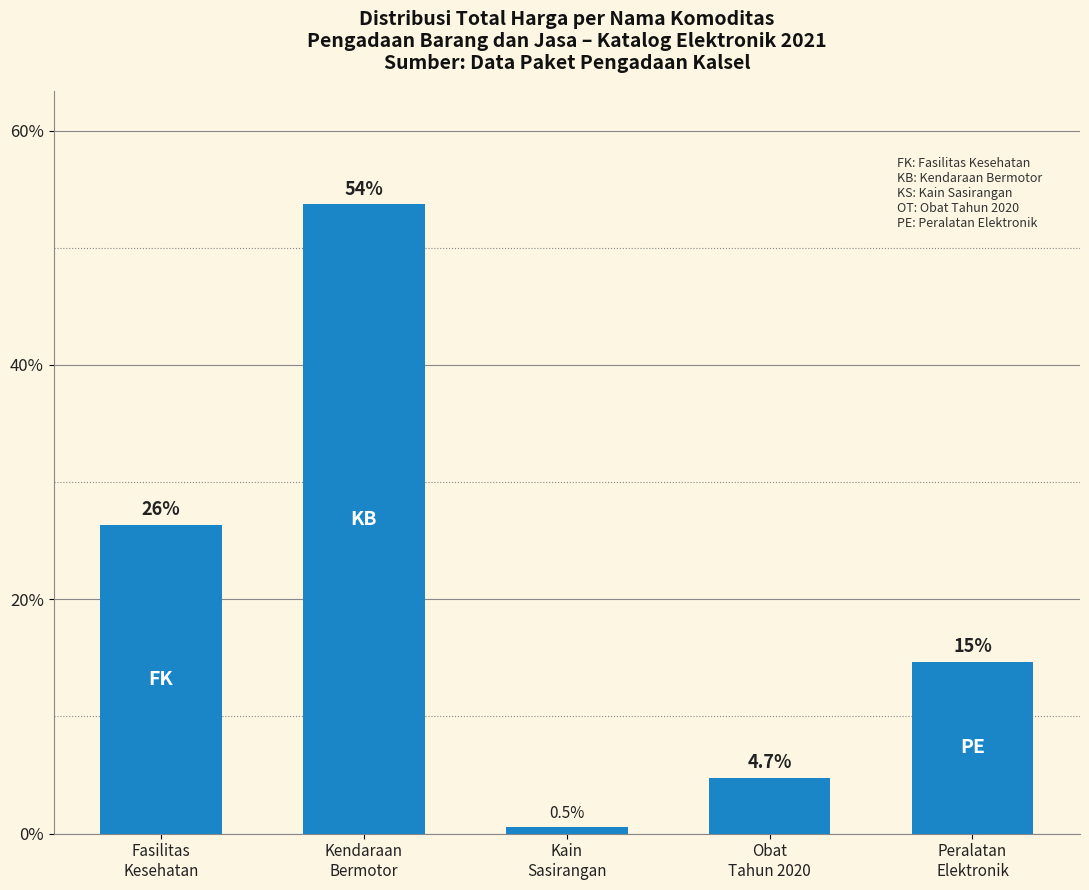

How many bars are there in total?

5